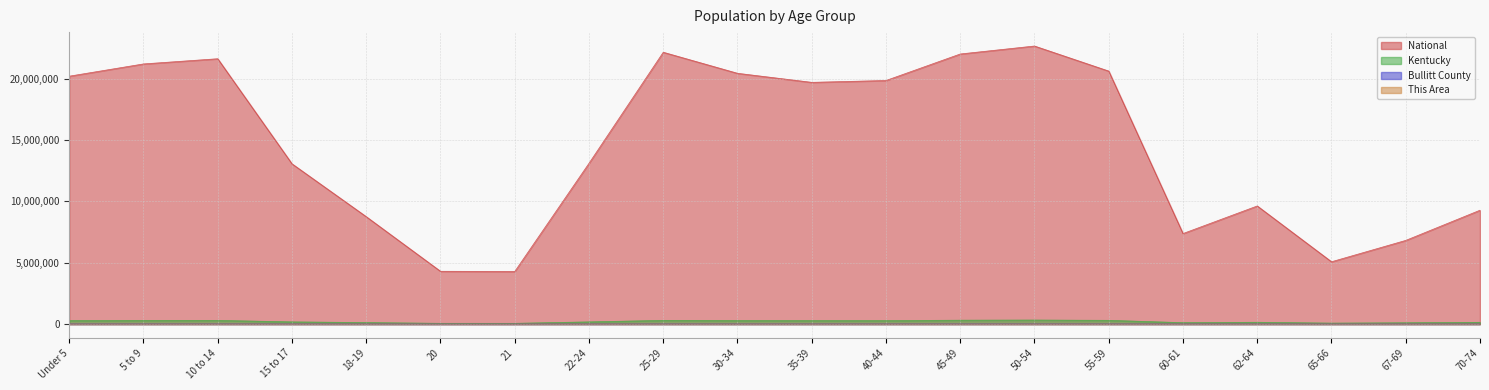

True or false: Bullitt County has a value of 3886.5 at 50-54.

False